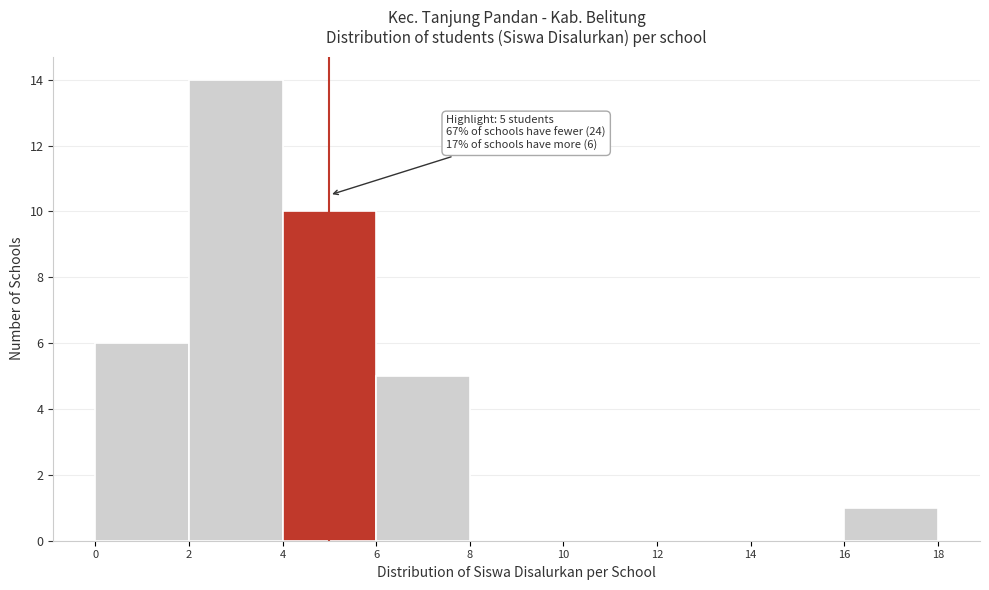

Which range on the x-axis has the tallest bar?

2 to 4